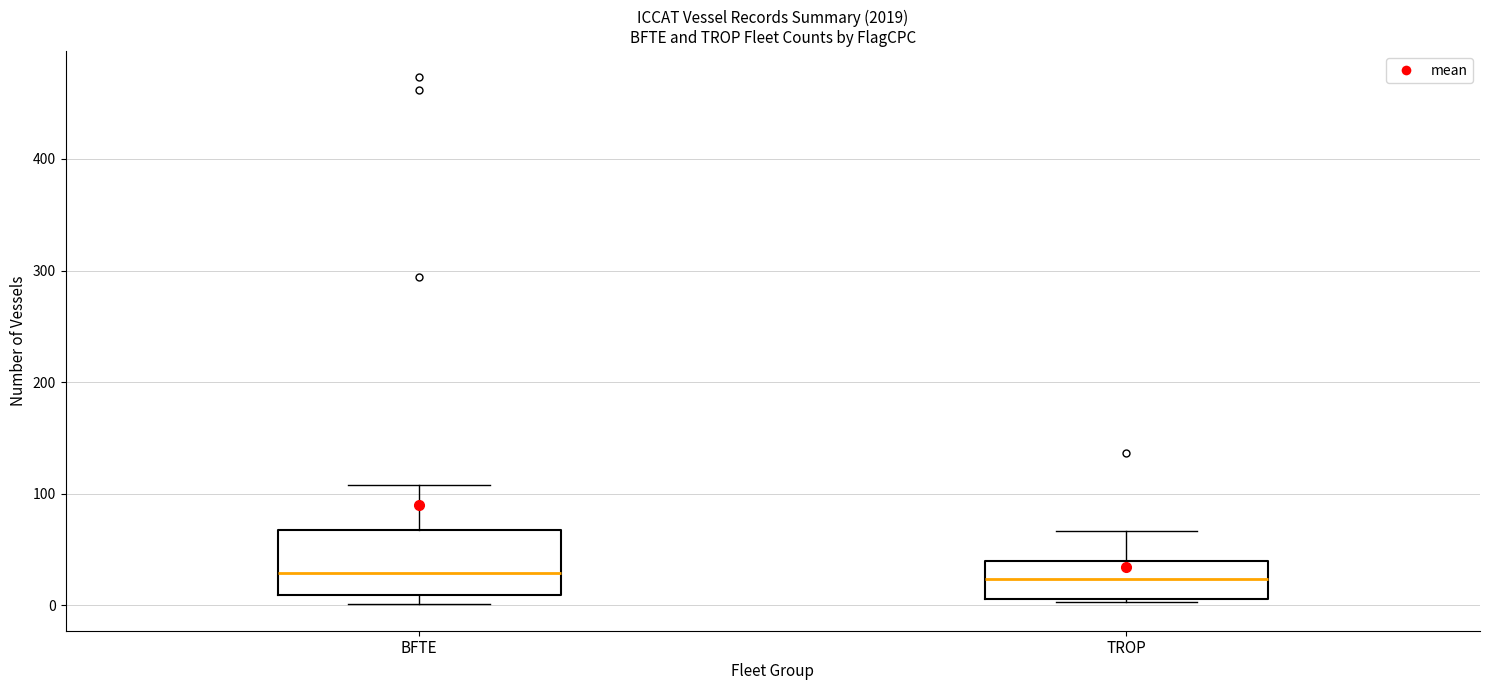

Where is the lower edge of the box for BFTE on the y-axis? The values are not printed on the chart, so give them approximately, as read against the axis.

10